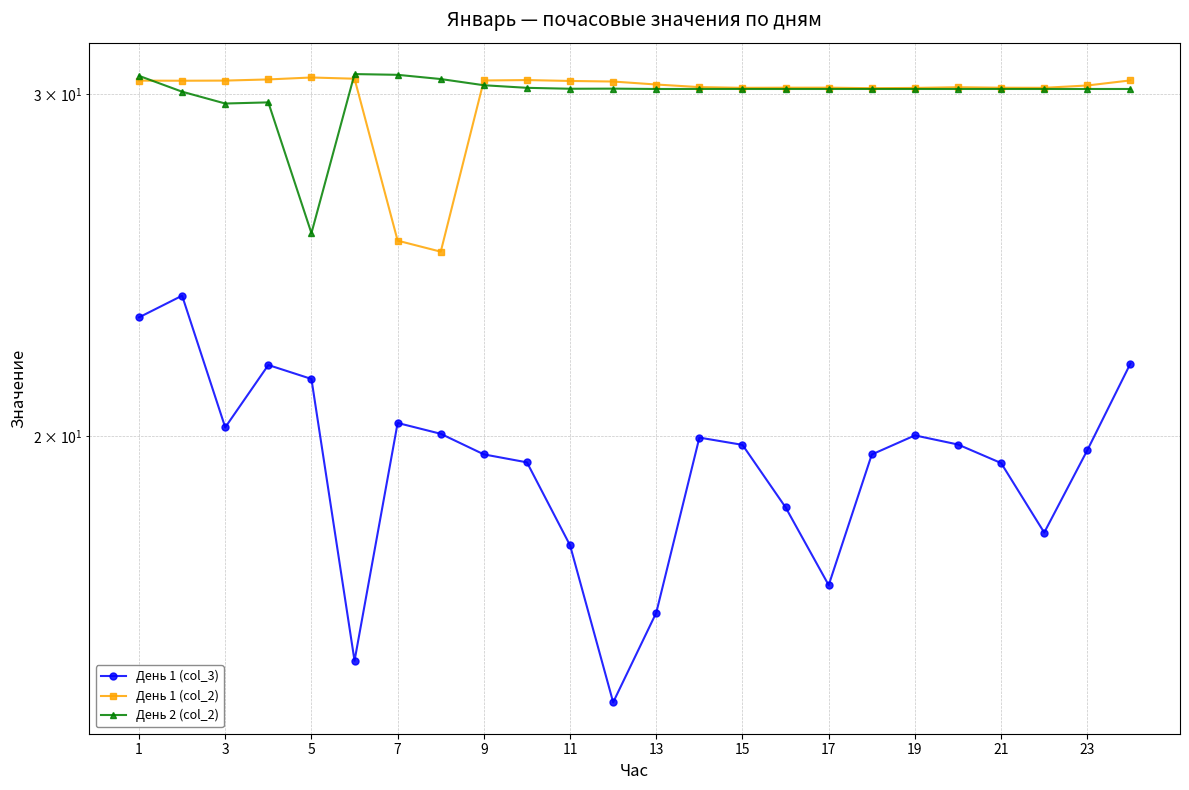

The День 2 (col_2) series shows 30.2 at 19. True or false?

True